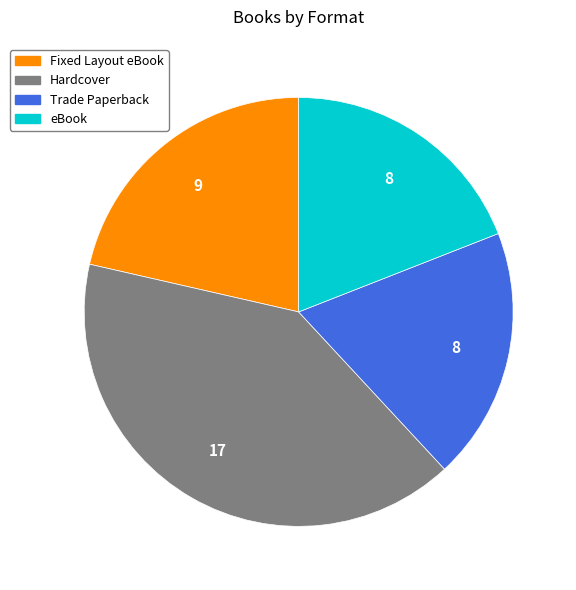

Does any single category account for the majority?

No